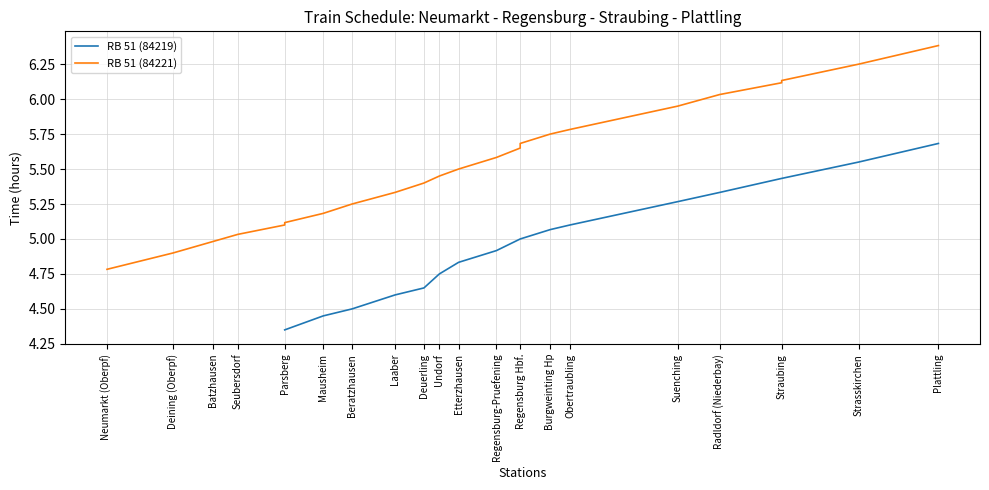

The value at Neumarkt (Oberpf) is 3.1. True or false?

False